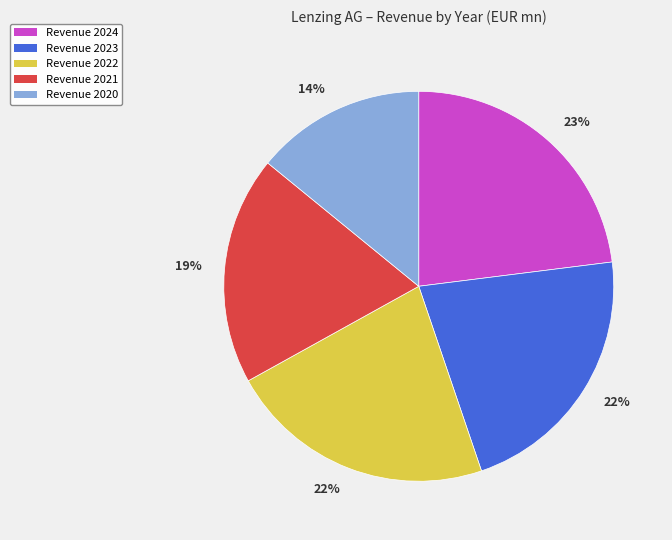

To the nearest percent, what is the difference between the largest and smallest slice percentages?

9%